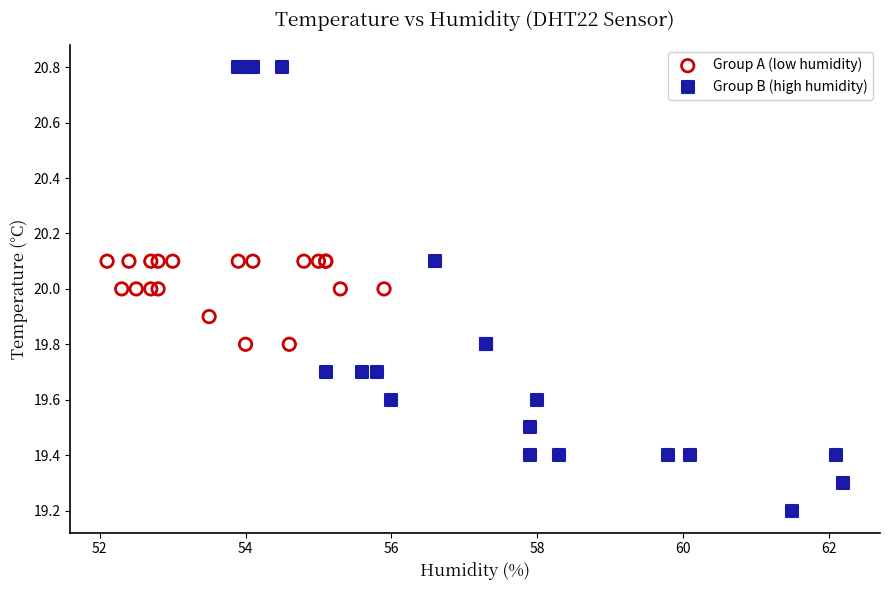

Which series reaches the minimum Y coordinate?

Group B (high humidity)